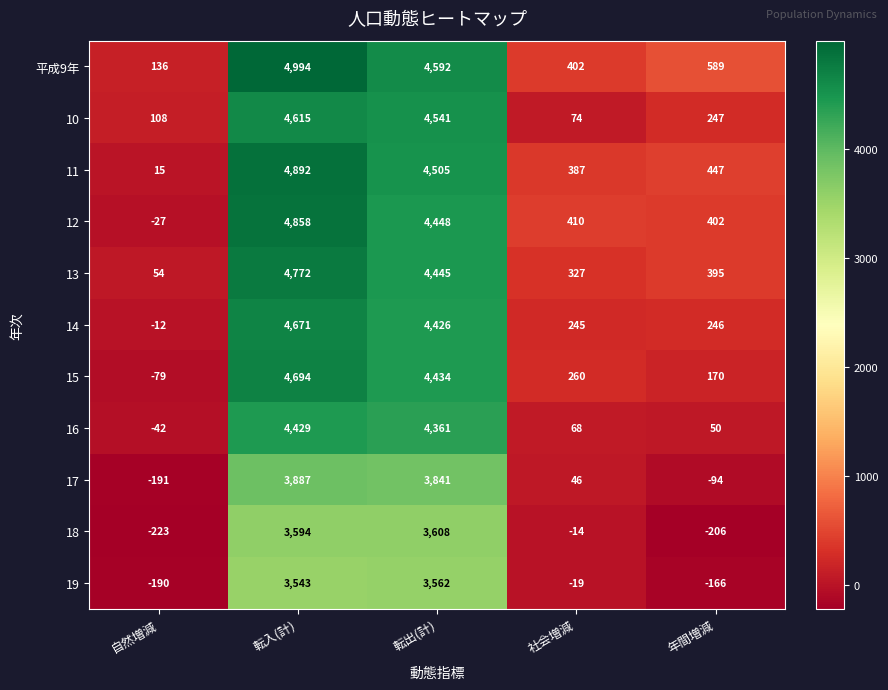

What is the average value of the 16 series?

1773